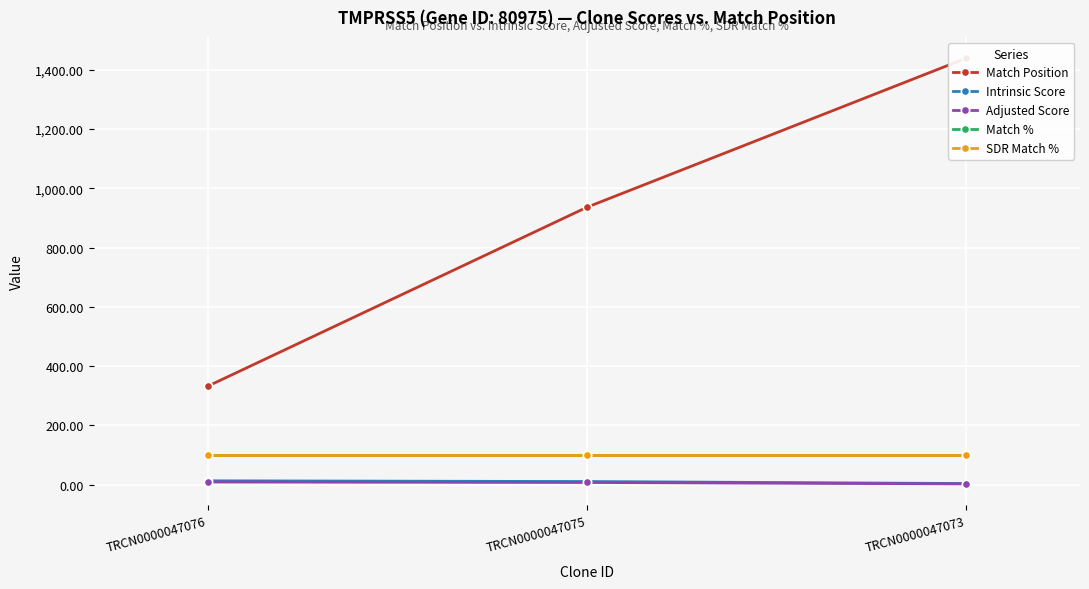

The value of SDR Match % at TRCN0000047075 is 100.0. True or false?

True